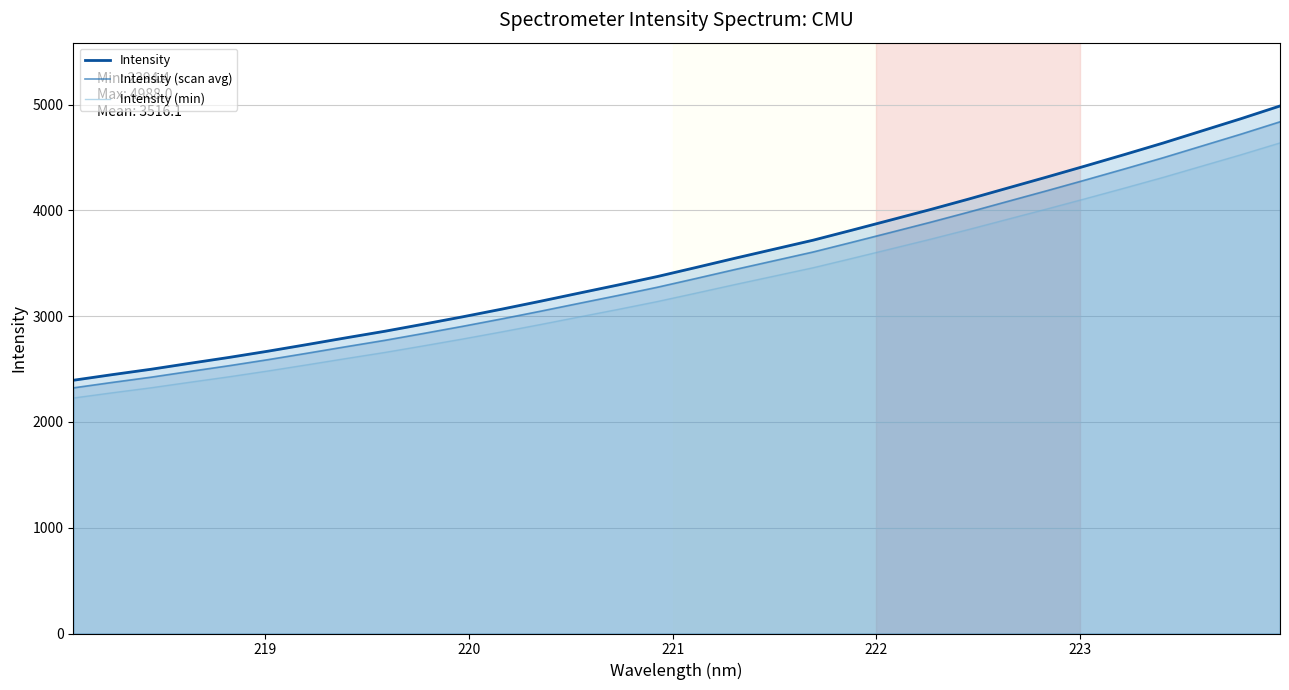

Reading left to right, what are all the values shown in this chart?

Intensity: 2394.4	2447.6	2498.7	2555.2	2610.6	2669.6	2732.0	2795.8	2858.1	2925.7	2994.8	3067.1	3142.2	3219.7	3296.5	3375.8	3461.9	3549.2	3634.2	3719.2	3814.2	3910.6	4007.7	4108.3	4212.3	4315.7	4421.4	4528.7	4638.3	4753.3	4868.1	4988.0
Intensity (scan avg): 2322.6	2374.2	2423.8	2478.6	2532.3	2589.5	2650.1	2711.9	2772.4	2837.9	2905.0	2975.1	3048.0	3123.1	3197.6	3274.5	3358.1	3442.8	3525.2	3607.7	3699.8	3793.3	3887.4	3985.0	4085.9	4186.2	4288.7	4392.9	4499.1	4610.7	4722.1	4838.3
Intensity (min): 2226.8	2276.3	2323.8	2376.4	2427.8	2482.7	2540.8	2600.1	2658.1	2720.9	2785.2	2852.4	2922.3	2994.3	3065.7	3139.5	3219.6	3300.8	3379.8	3458.9	3547.2	3636.9	3727.1	3820.7	3917.4	4013.6	4111.9	4211.7	4313.6	4420.6	4527.3	4638.8